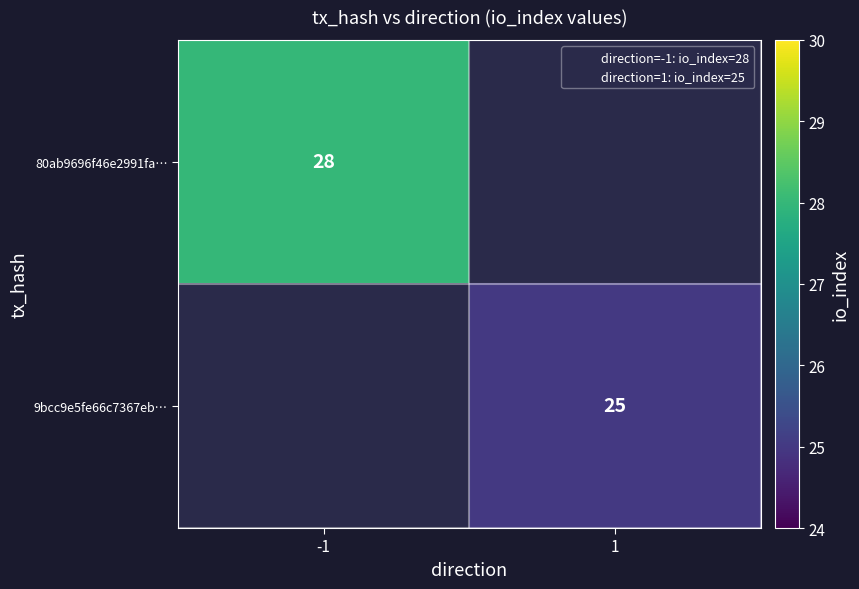

True or false: 80ab9696f46e2991fa… has a value of 42 at -1.

False